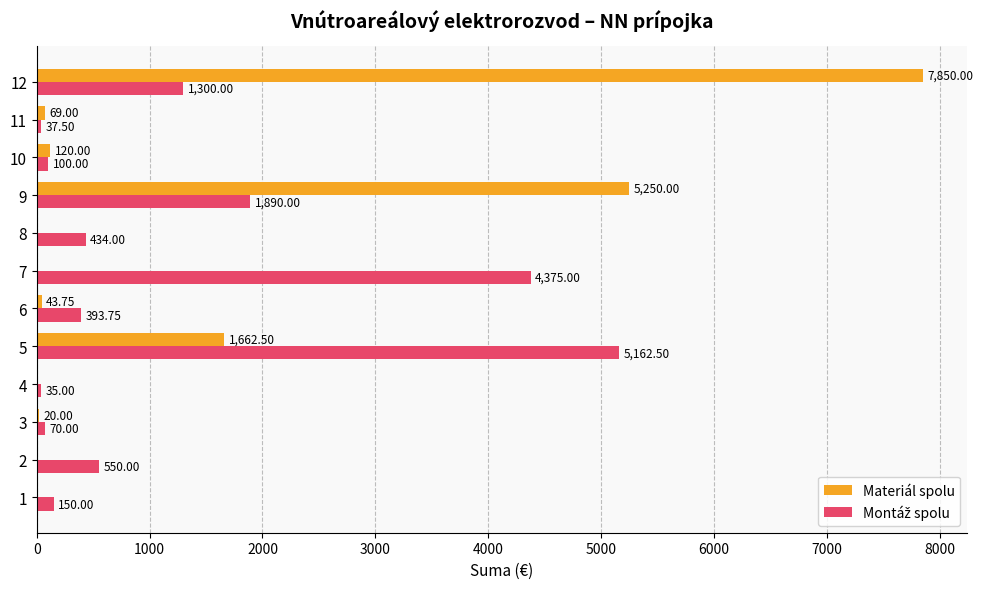

Which series changed the most between 1 and 12?

Materiál spolu